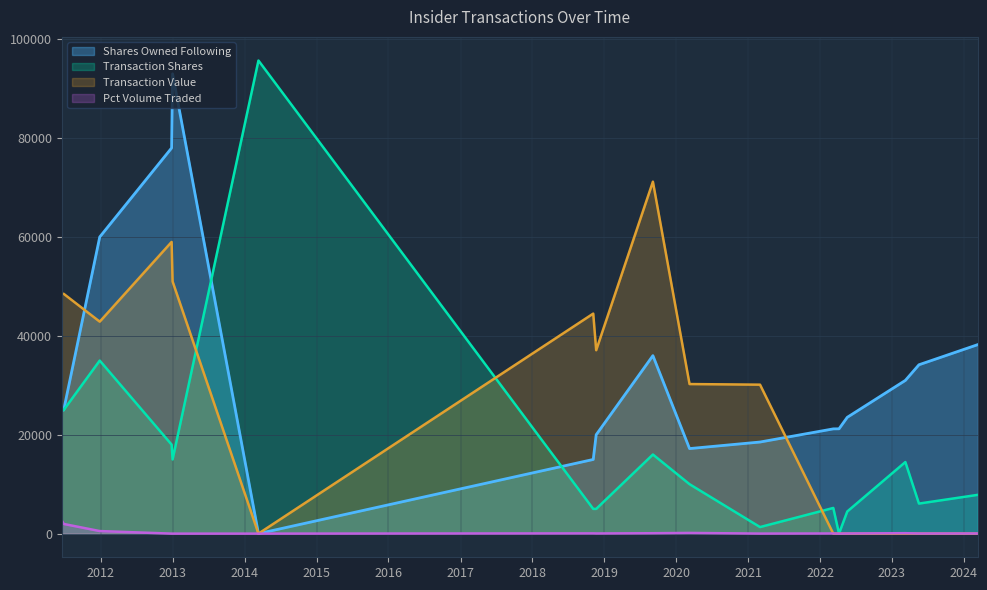

At which label is Transaction Shares closest to 47847?

2011-12-27